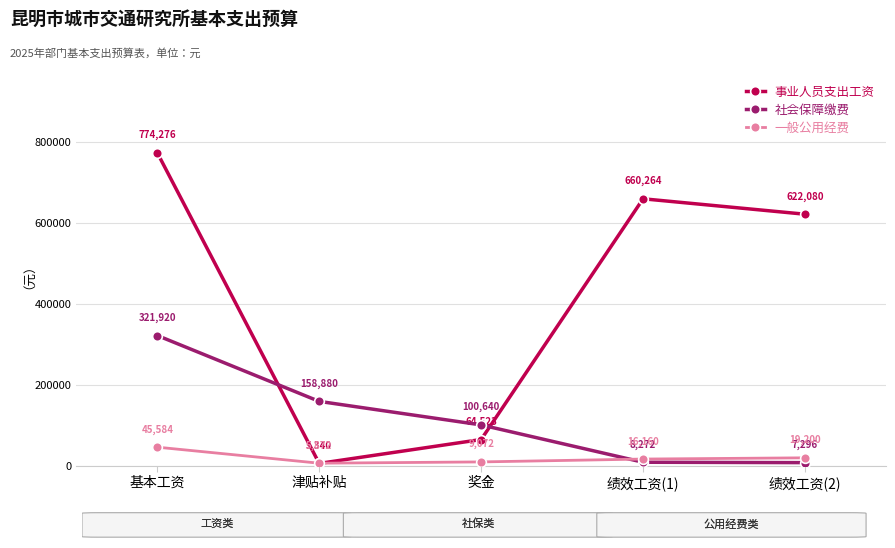

What is the greatest value displayed?

774276